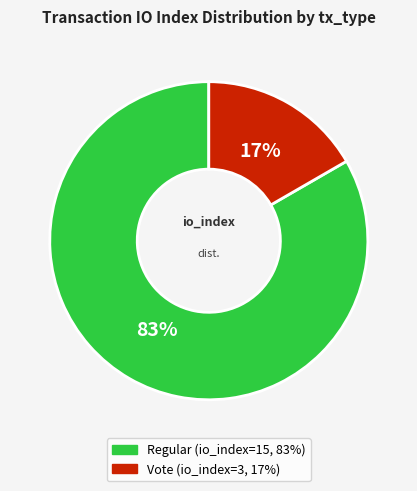

Does any single category account for the majority?

Yes